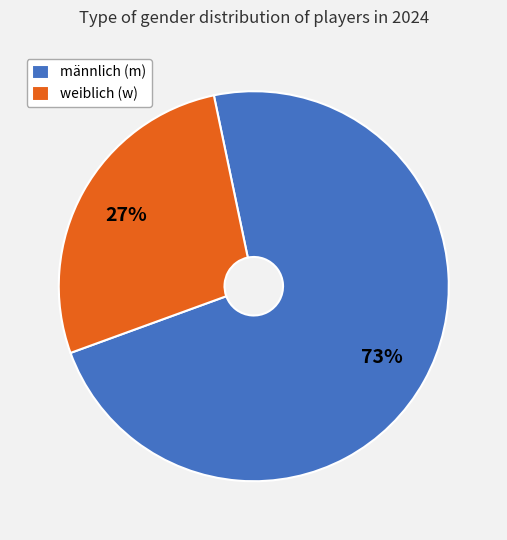

What percentage is the weiblich (w) slice, to the nearest percent?

27%